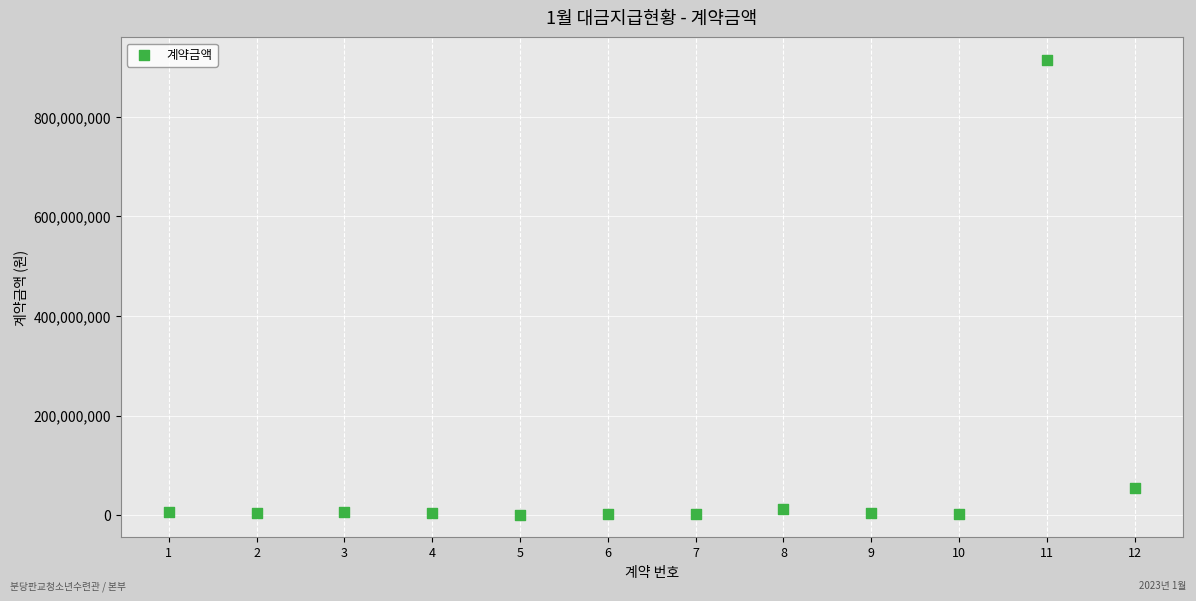

What Y value in the scatter plot is closest to 457711200?

55200000